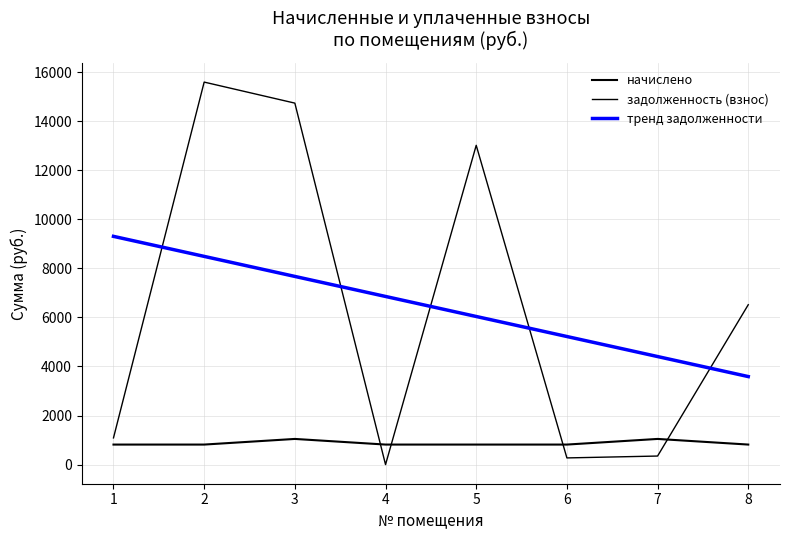

Is this an area chart (filled region under the line)?

No